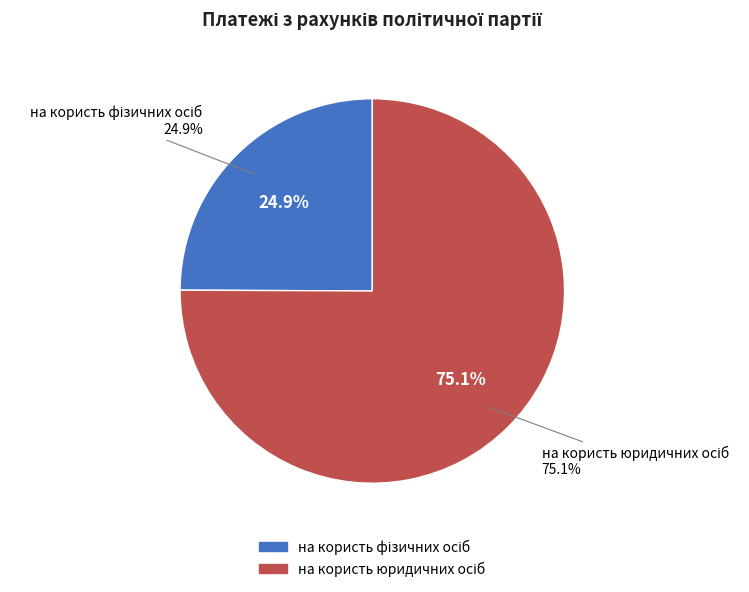

To the nearest percent, what portion does на користь юридичних осіб represent?

75%